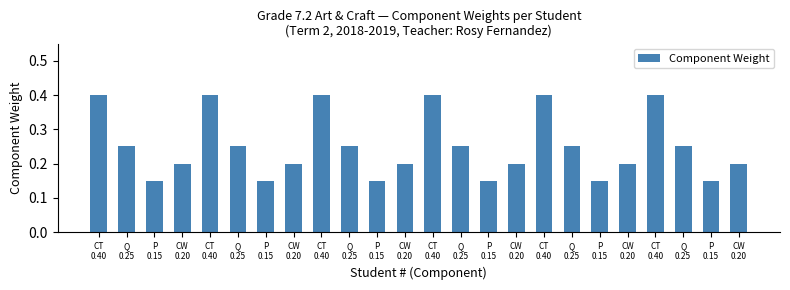

How many bars are there in total?

24